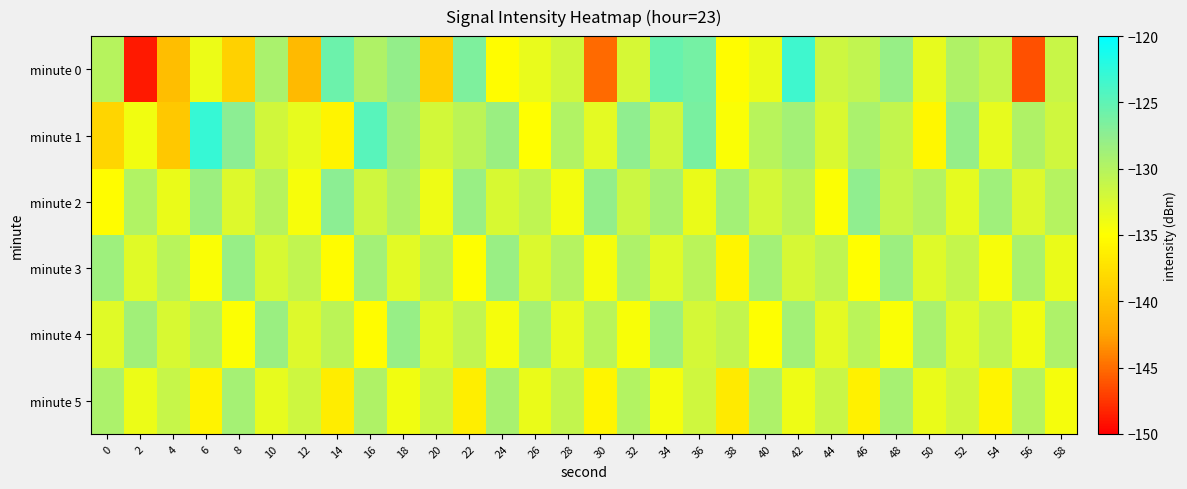

Reading left to right, extract all data points from this chart.

minute 0: 0=-130.1	2=-148.7	4=-140.4	6=-133.7	8=-138.8	10=-129.3	12=-140.6	14=-125.7	16=-129.7	18=-127.8	20=-139.0	22=-126.7	24=-135.2	26=-133.6	28=-131.9	30=-145.2	32=-132.2	34=-125.5	36=-126.1	38=-135.2	40=-133.6	42=-123.3	44=-131.6	46=-130.8	48=-128.0	50=-133.5	52=-129.7	54=-131.2	56=-146.3	58=-131.3
minute 1: 0=-138.5	2=-134.2	4=-139.5	6=-122.9	8=-127.4	10=-131.9	12=-133.4	14=-135.9	16=-124.6	18=-128.7	20=-132.0	22=-130.5	24=-128.3	26=-135.1	28=-129.8	30=-133.2	32=-127.6	34=-131.9	36=-126.4	38=-134.7	40=-130.2	42=-128.8	44=-132.5	46=-129.3	48=-131.0	50=-135.6	52=-127.9	54=-133.4	56=-129.7	58=-131.8
minute 2: 0=-135.2	2=-129.8	4=-133.6	6=-128.4	8=-132.7	10=-130.1	12=-134.5	14=-127.3	16=-131.8	18=-129.5	20=-133.9	22=-128.1	24=-132.4	26=-130.7	28=-134.2	30=-127.8	32=-131.5	34=-129.2	36=-133.6	38=-128.9	40=-132.1	42=-130.4	44=-134.8	46=-127.6	48=-131.2	50=-129.9	52=-133.3	54=-128.6	56=-132.7	58=-130.0
minute 3: 0=-128.5	2=-132.9	4=-130.3	6=-134.7	8=-128.0	10=-132.4	12=-130.8	14=-135.2	16=-128.8	18=-133.1	20=-130.5	22=-134.9	24=-128.2	26=-132.6	28=-130.0	30=-134.4	32=-129.6	34=-133.0	36=-130.4	38=-135.8	40=-128.9	42=-132.3	44=-130.7	46=-135.1	48=-128.4	50=-132.8	52=-131.1	54=-134.5	56=-129.3	58=-133.7
minute 4: 0=-133.0	2=-128.7	4=-132.4	6=-130.1	8=-134.8	10=-128.3	12=-132.7	14=-130.5	16=-135.2	18=-128.0	20=-132.9	22=-130.8	24=-134.3	26=-129.1	28=-133.5	30=-130.2	32=-134.6	34=-128.5	36=-132.1	38=-130.9	40=-135.0	42=-128.8	44=-133.2	46=-130.4	48=-134.7	50=-129.3	52=-133.0	54=-130.7	56=-134.1	58=-129.6
minute 5: 0=-129.4	2=-133.8	4=-131.2	6=-136.0	8=-129.0	10=-133.4	12=-131.7	14=-136.5	16=-129.7	18=-134.1	20=-131.5	22=-136.3	24=-129.2	26=-133.7	28=-131.0	30=-135.8	32=-129.9	34=-134.3	36=-131.8	38=-136.7	40=-129.5	42=-133.9	44=-131.3	46=-136.1	48=-129.1	50=-133.6	52=-131.9	54=-135.9	56=-130.0	58=-134.4